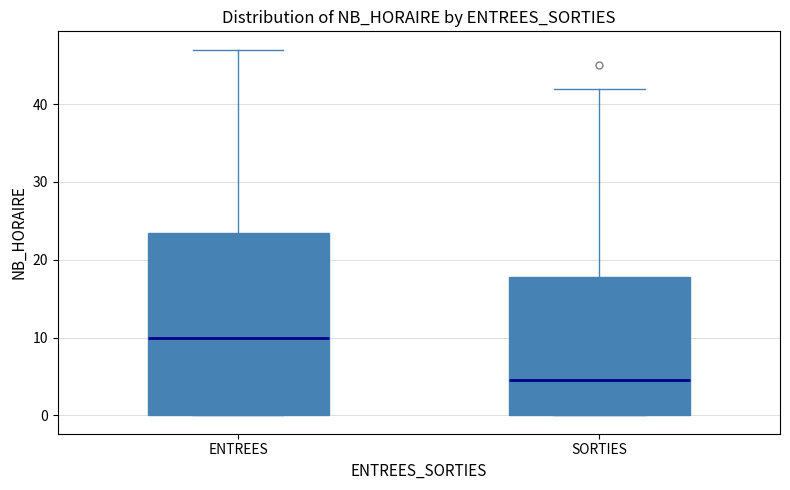

Where does the median line of the box for ENTREES sit on the y-axis? The values are not printed on the chart, so give them approximately, as read against the axis.

10